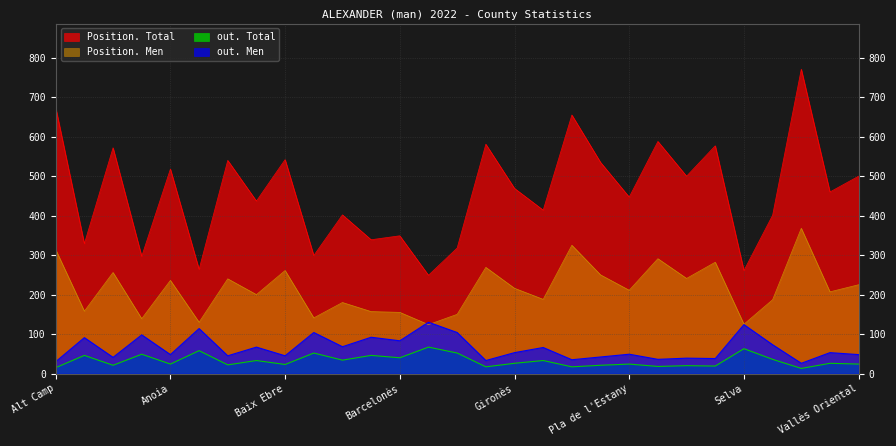

How many interior local peaks does the out. Total series have?

12